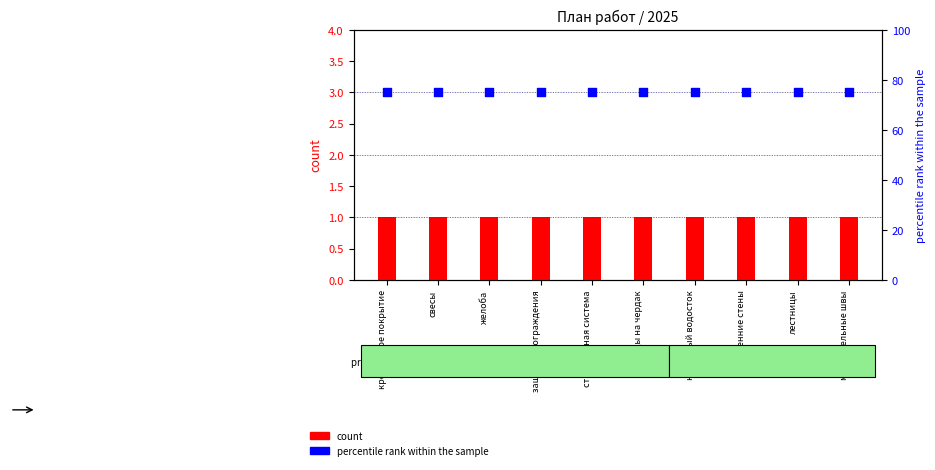

Which series contains the lowest Y value?

count